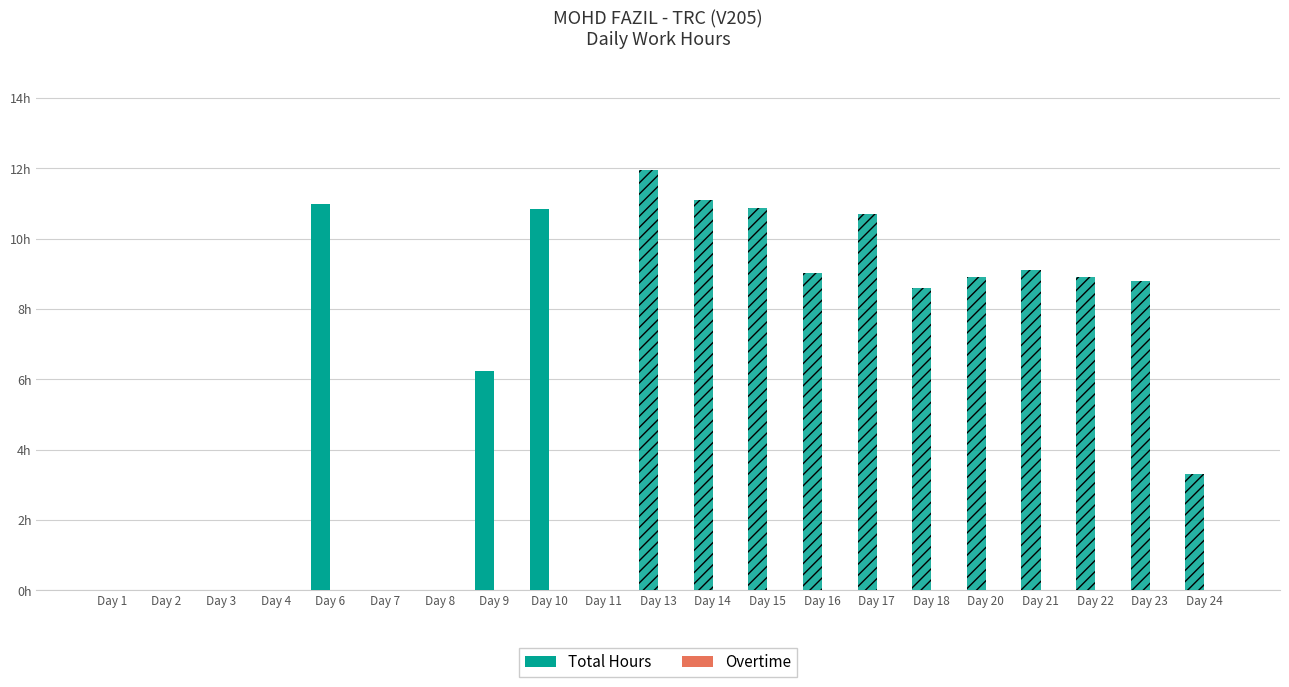

Are the bars horizontal?

No